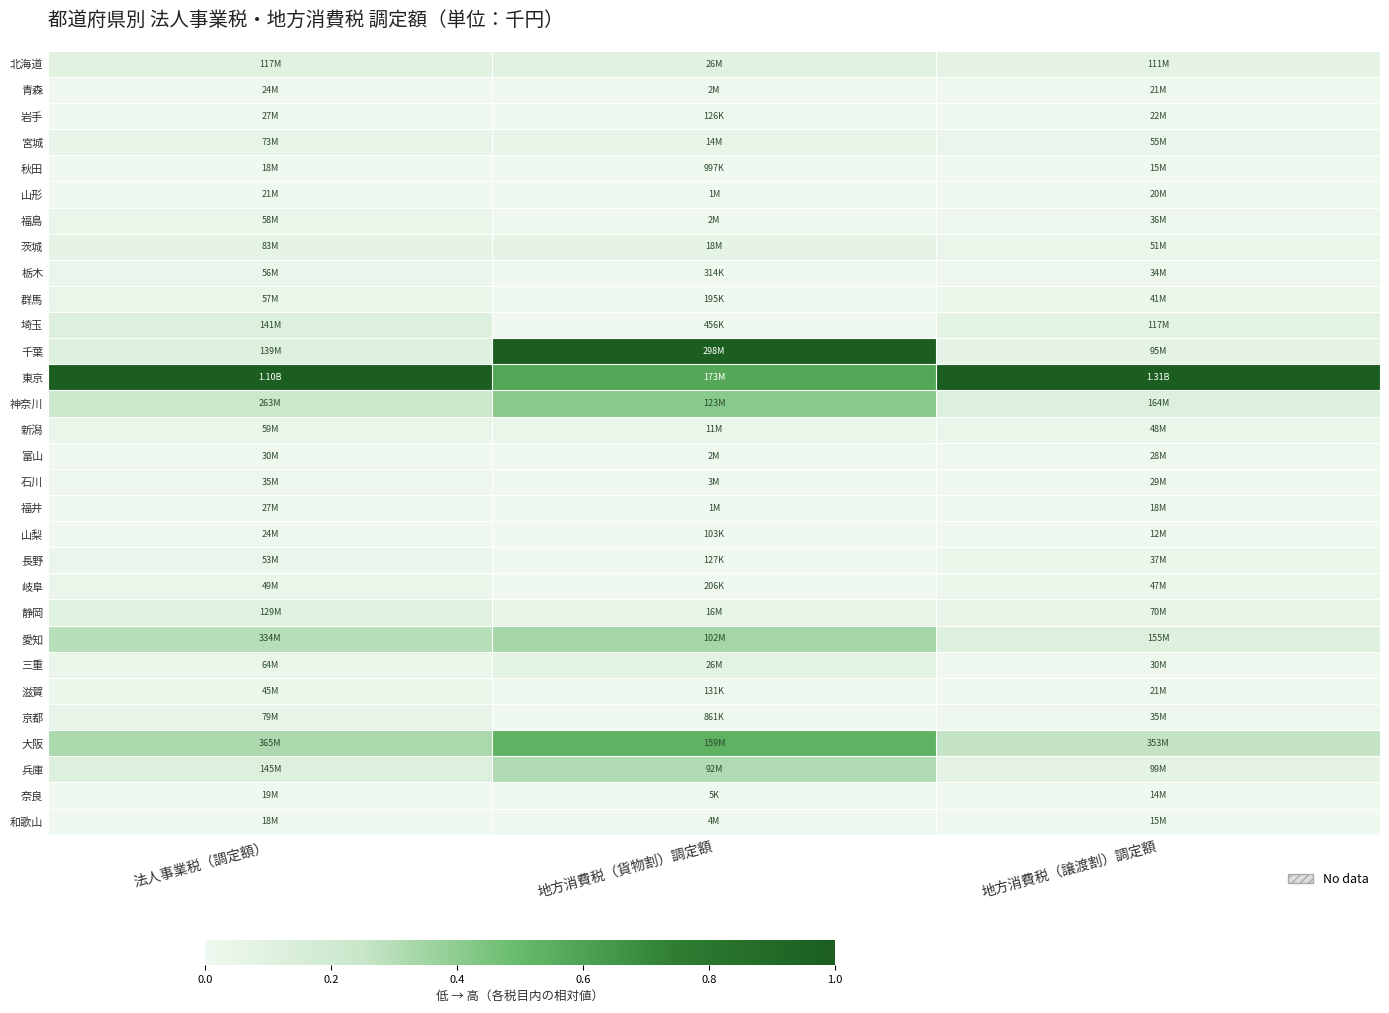

What is the spread (max minus min) of values at 地方消費税（貨物割）調定額?

1.0